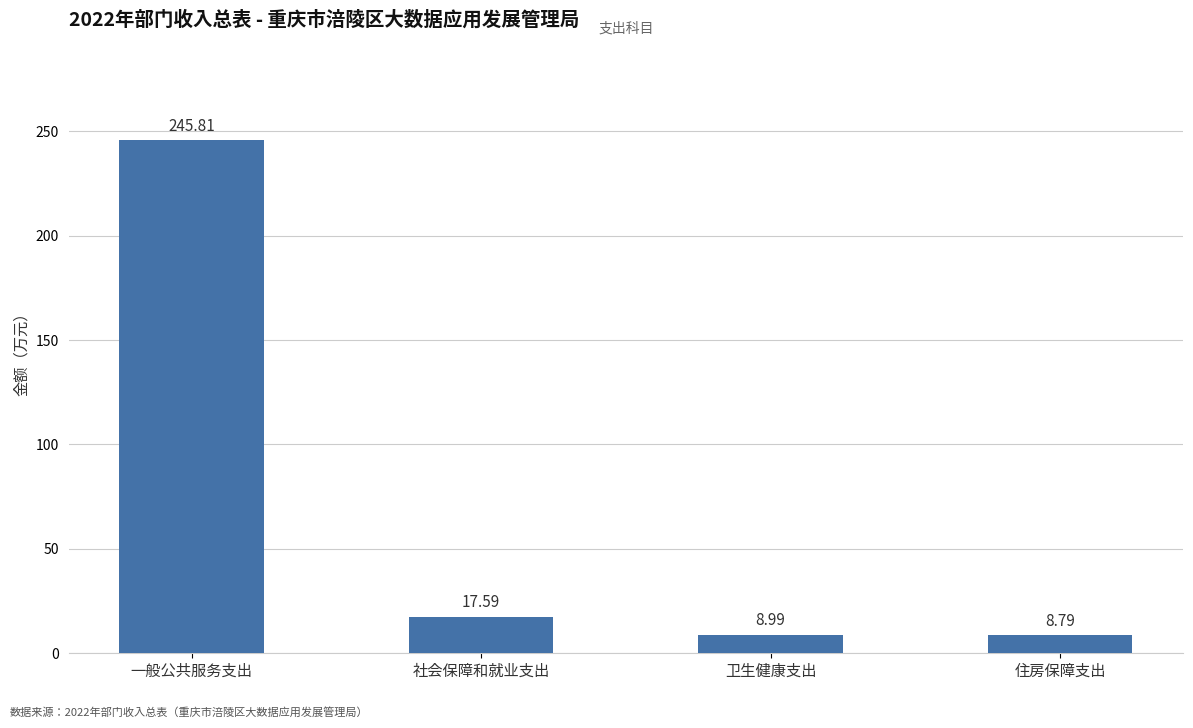

Where does the data first go above 17?

一般公共服务支出